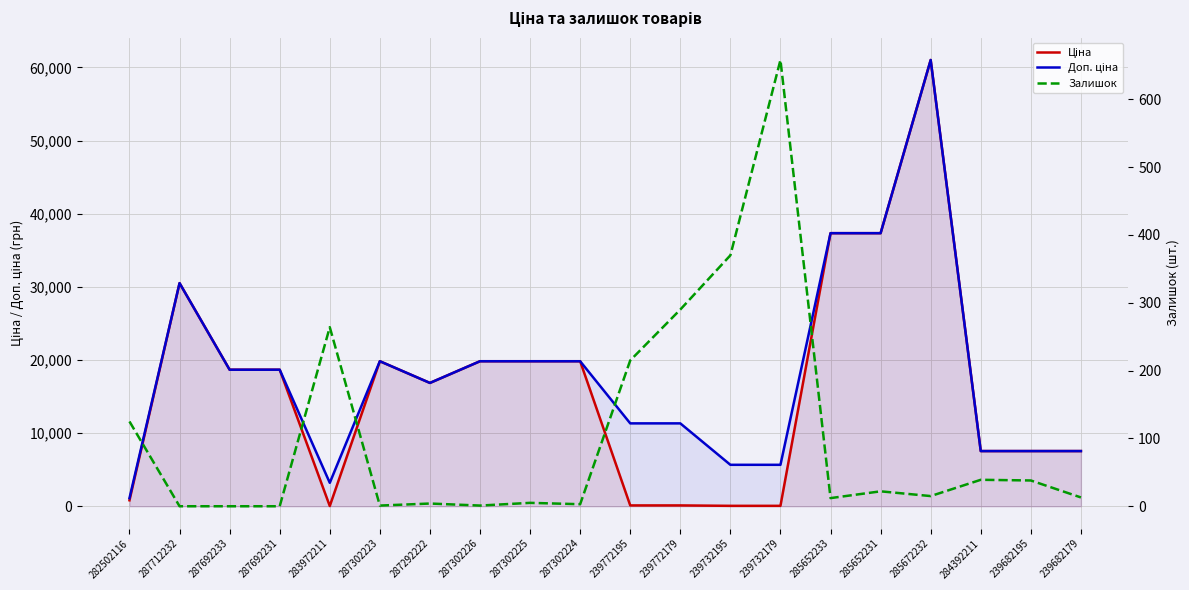

What are all the series names shown in the legend?

Ціна, Доп. ціна, Залишок